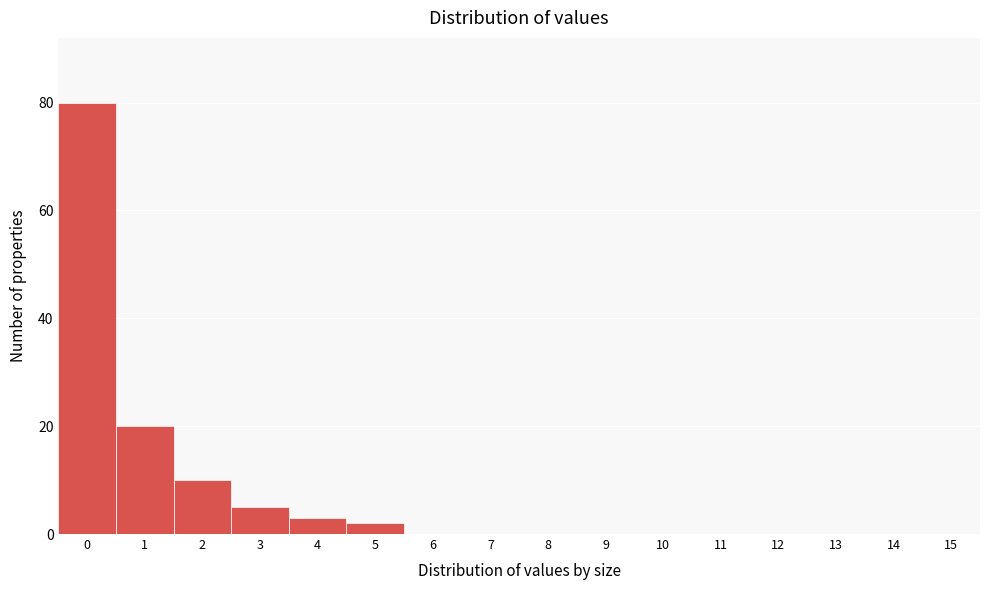

Reading left to right, extract all data points from this chart.

0=80	1=20	2=10	3=5	4=3	5=2	6=0	7=0	8=0	9=0	10=0	11=0	12=0	13=0	14=0	15=0